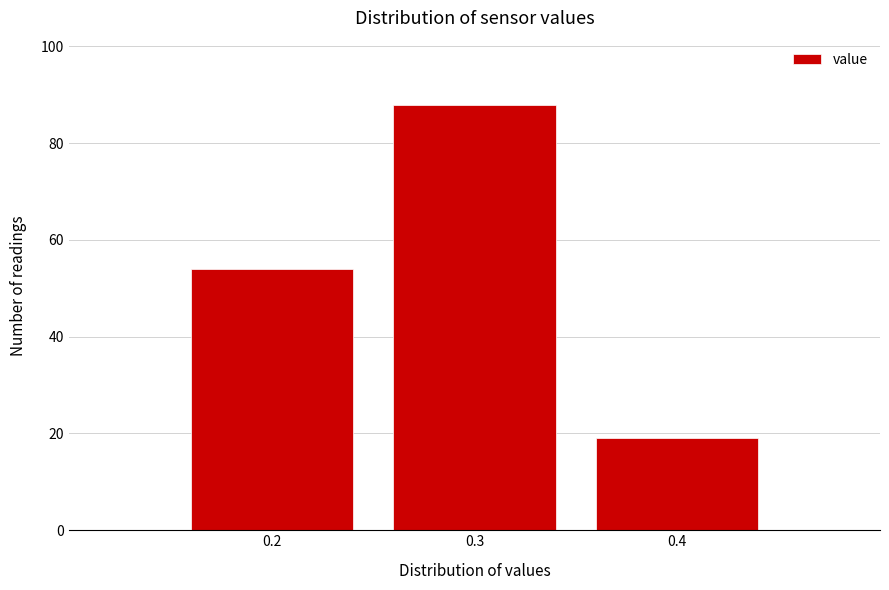

Over which range of the x-axis is the bar tallest?

0.25 to 0.35